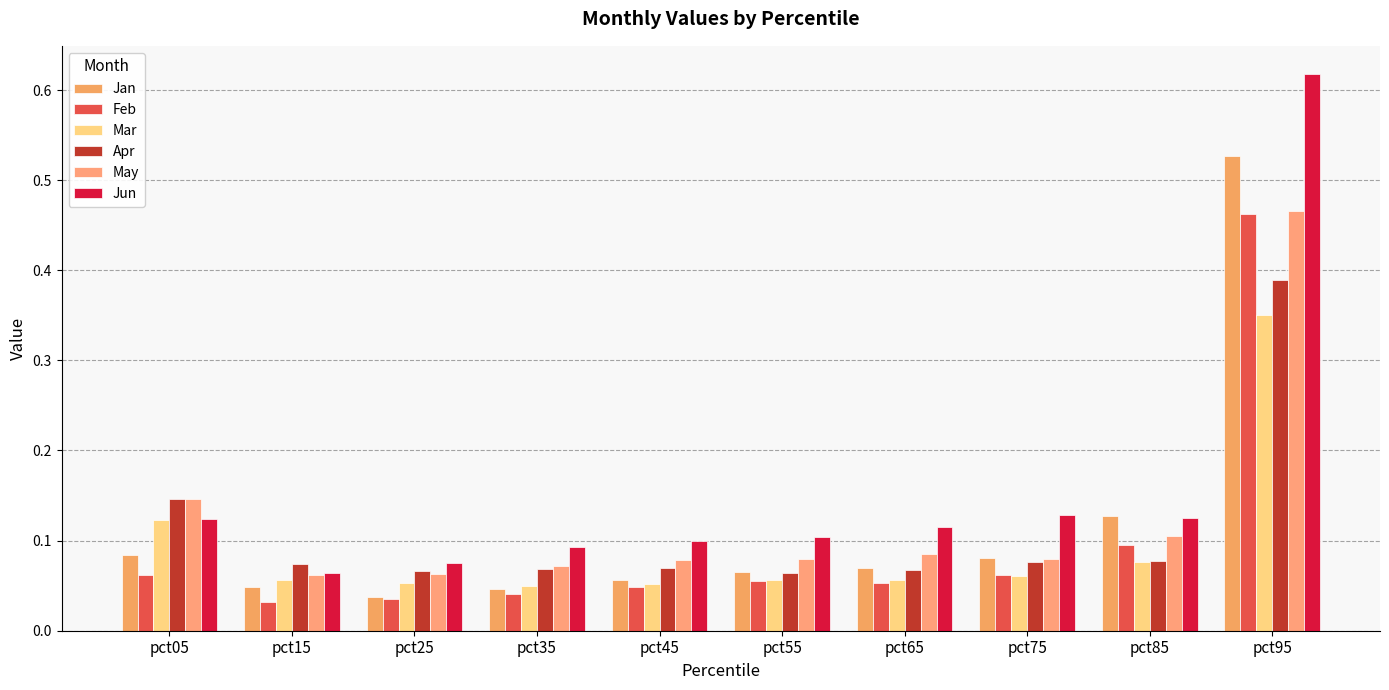

What is the sum of the May values at pct45 and pct95?

0.5